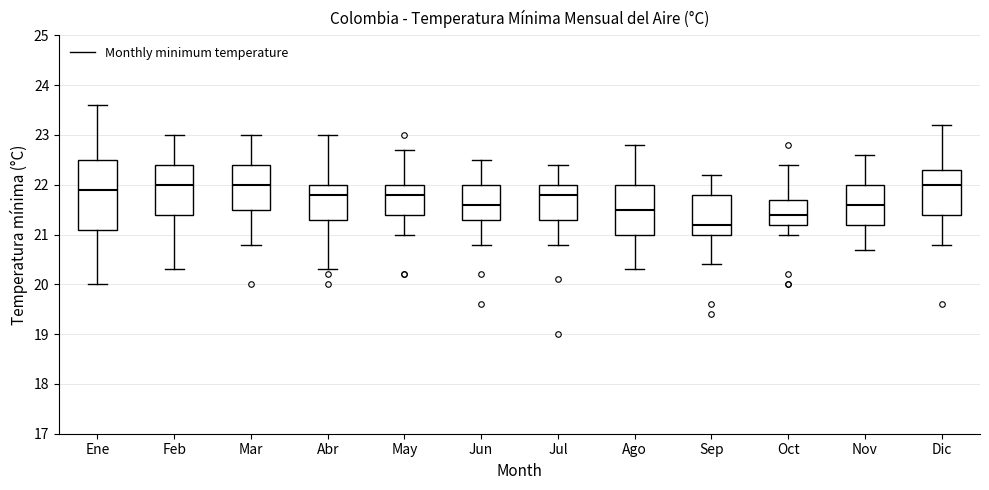

Reading left to right, transcribe this box plot: for each box, give where its median line is, the range the box spans, and where its two whiskers end, as read against the y-axis. The values are not printed on the chart, so give them approximately, as read against the axis.

Ene: median 21.9, box 21.1 to 22.5, whiskers 20.0 to 23.6
Feb: median 22.0, box 21.4 to 22.4, whiskers 20.3 to 23.0
Mar: median 22.0, box 21.5 to 22.4, whiskers 20.8 to 23.0
Abr: median 21.8, box 21.3 to 22.0, whiskers 20.3 to 23.0
May: median 21.8, box 21.4 to 22.0, whiskers 21.0 to 22.7
Jun: median 21.6, box 21.3 to 22.0, whiskers 20.8 to 22.5
Jul: median 21.8, box 21.3 to 22.0, whiskers 20.8 to 22.4
Ago: median 21.5, box 21.0 to 22.0, whiskers 20.3 to 22.8
Sep: median 21.2, box 21.0 to 21.8, whiskers 20.4 to 22.2
Oct: median 21.4, box 21.2 to 21.7, whiskers 21.0 to 22.4
Nov: median 21.6, box 21.2 to 22.0, whiskers 20.7 to 22.6
Dic: median 22.0, box 21.4 to 22.3, whiskers 20.8 to 23.2